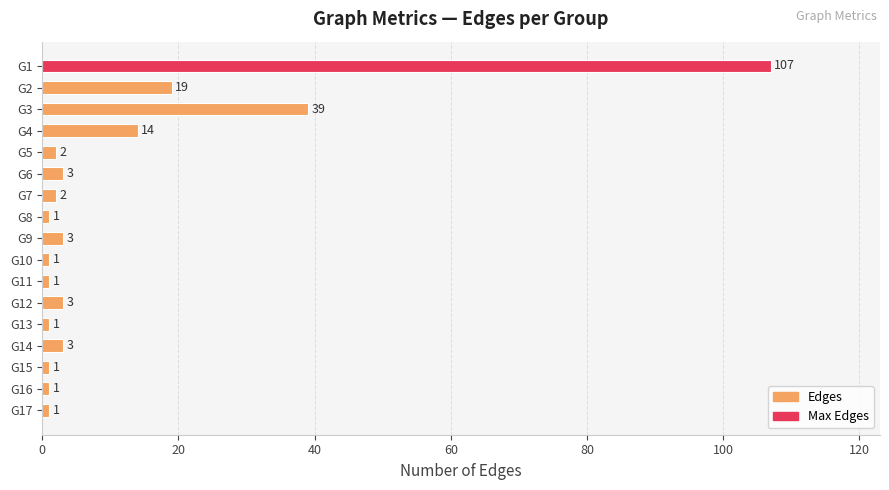

Which has a higher value, G9 or G5?

G9